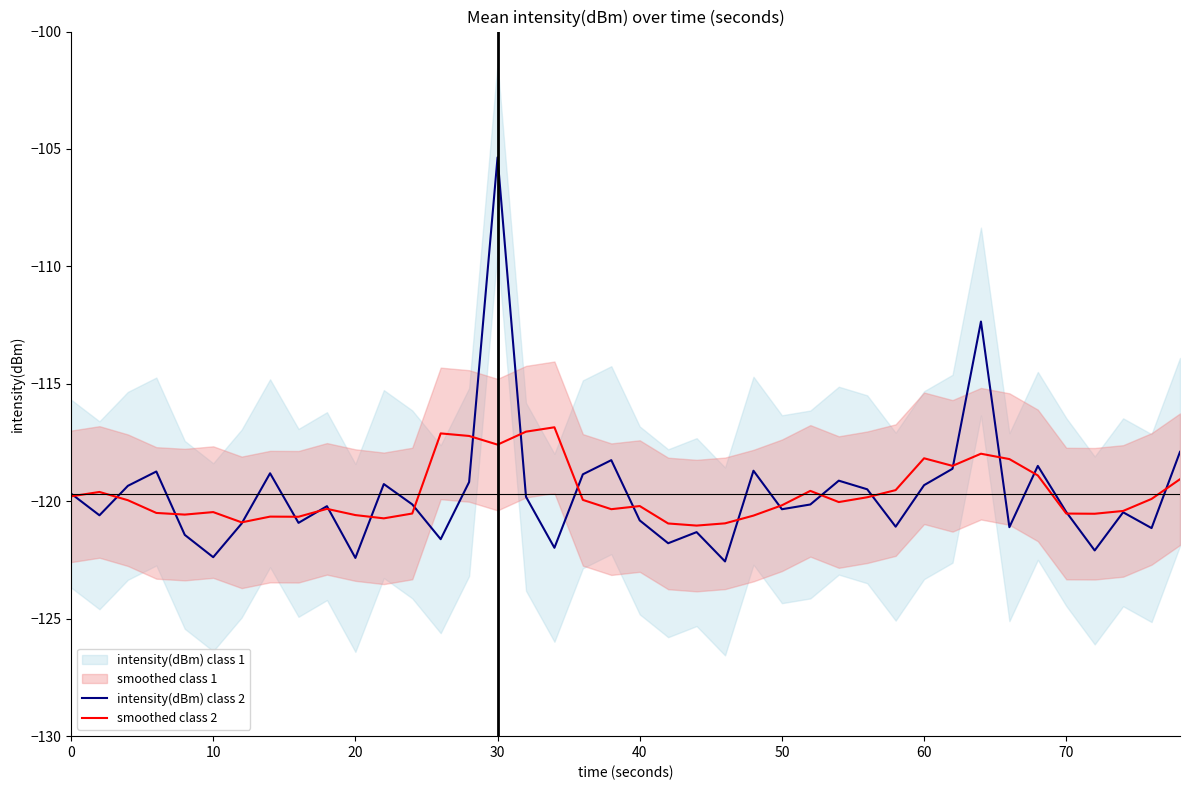

At how many categories does at least one series exceed -106?

1